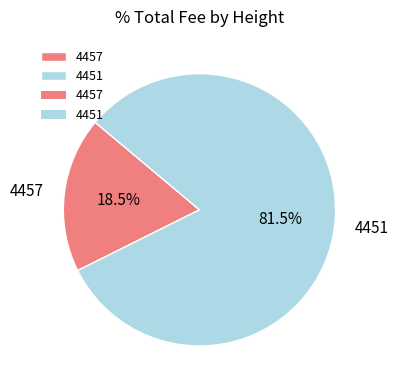

Is there any slice that represents more than half of the pie?

Yes